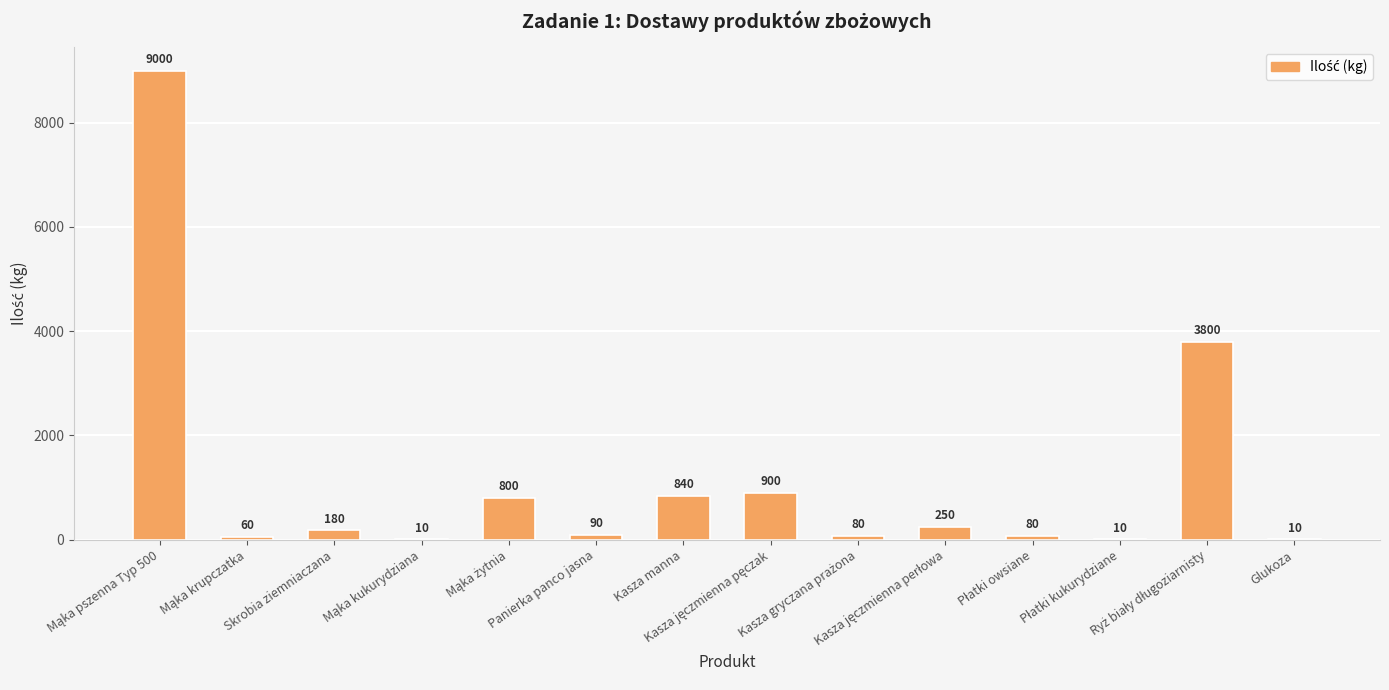

What is the maximum value shown in the chart?

9000